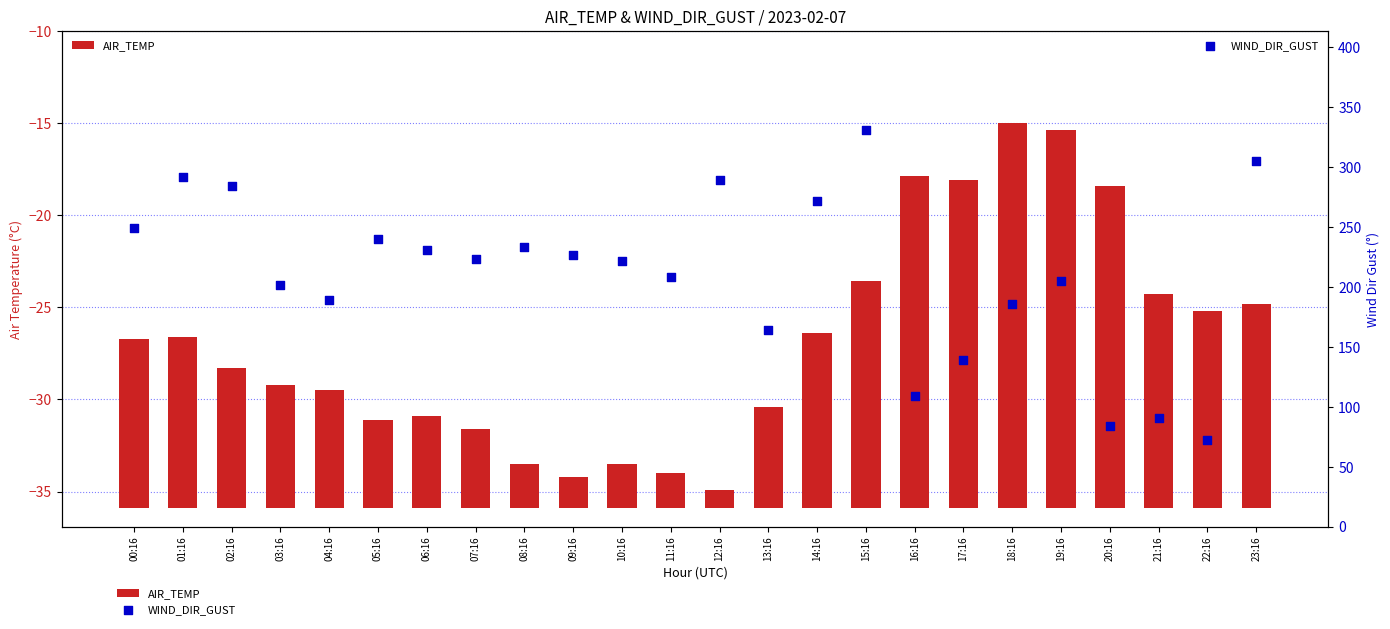

Is the value of WIND_DIR_GUST at 03:16 greater than the value of AIR_TEMP at 01:16?

Yes